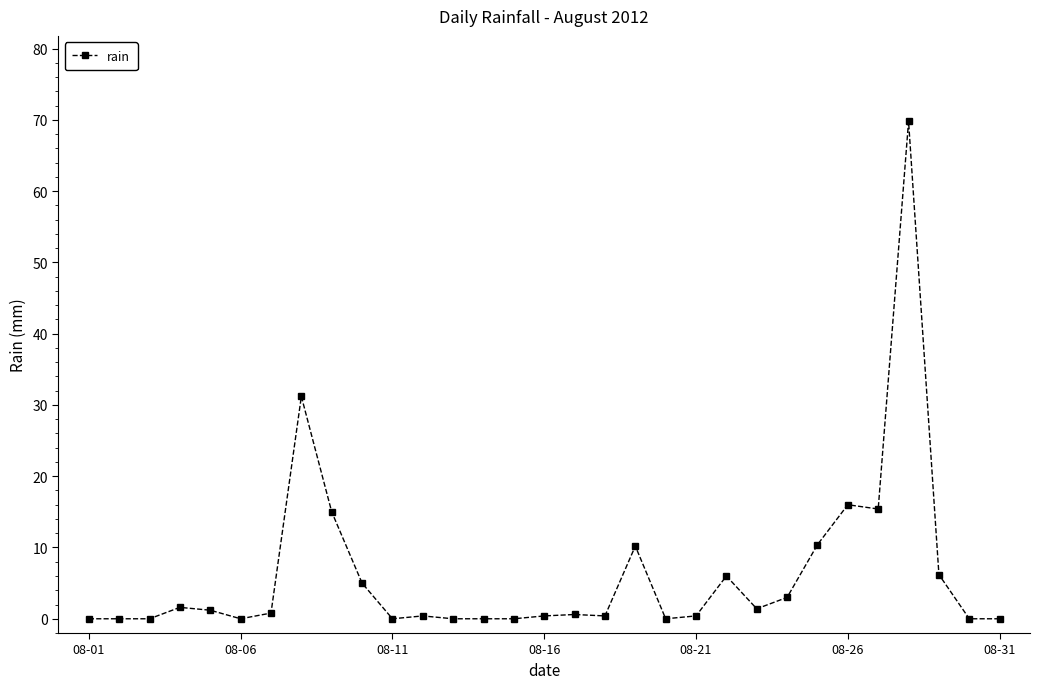

What is the difference between the maximum and minimum values?

69.8